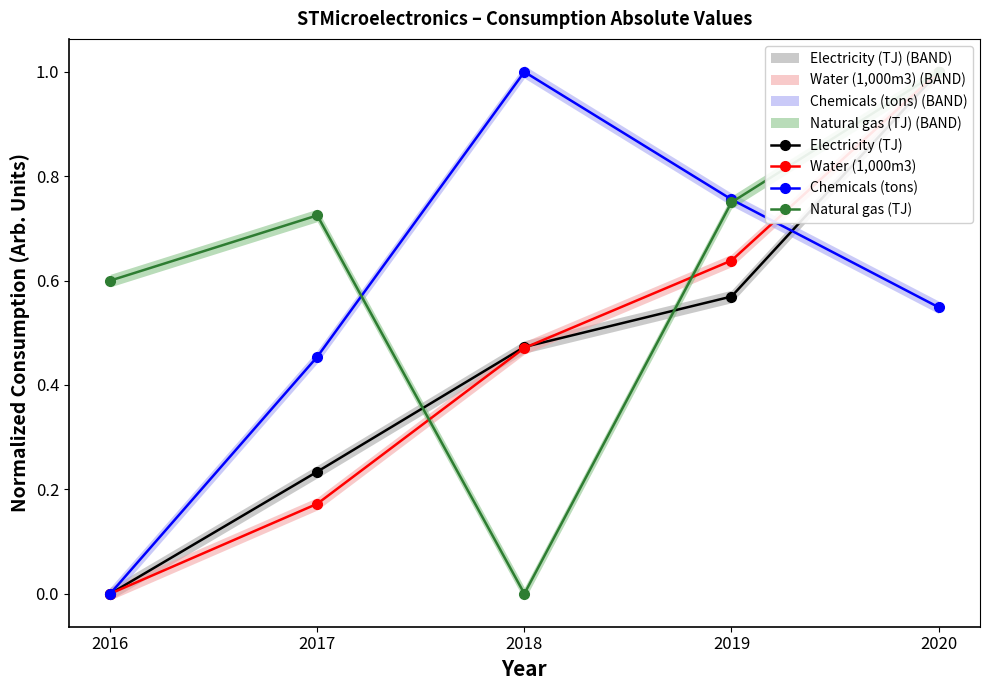

Which series has the largest range (max minus min)?

Electricity (TJ)